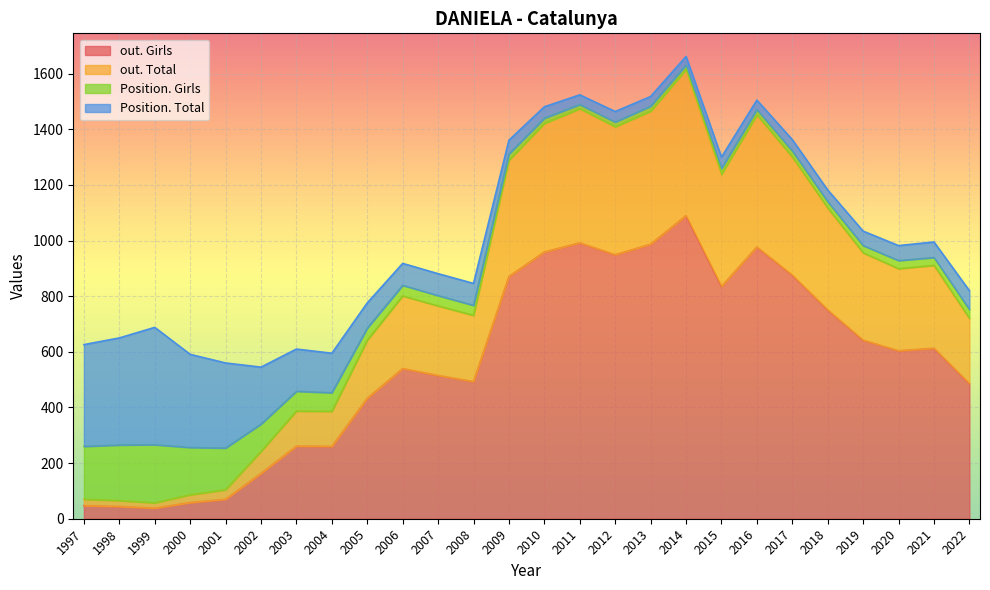

What is the value of the out. Total point at the 24th from the left?

899